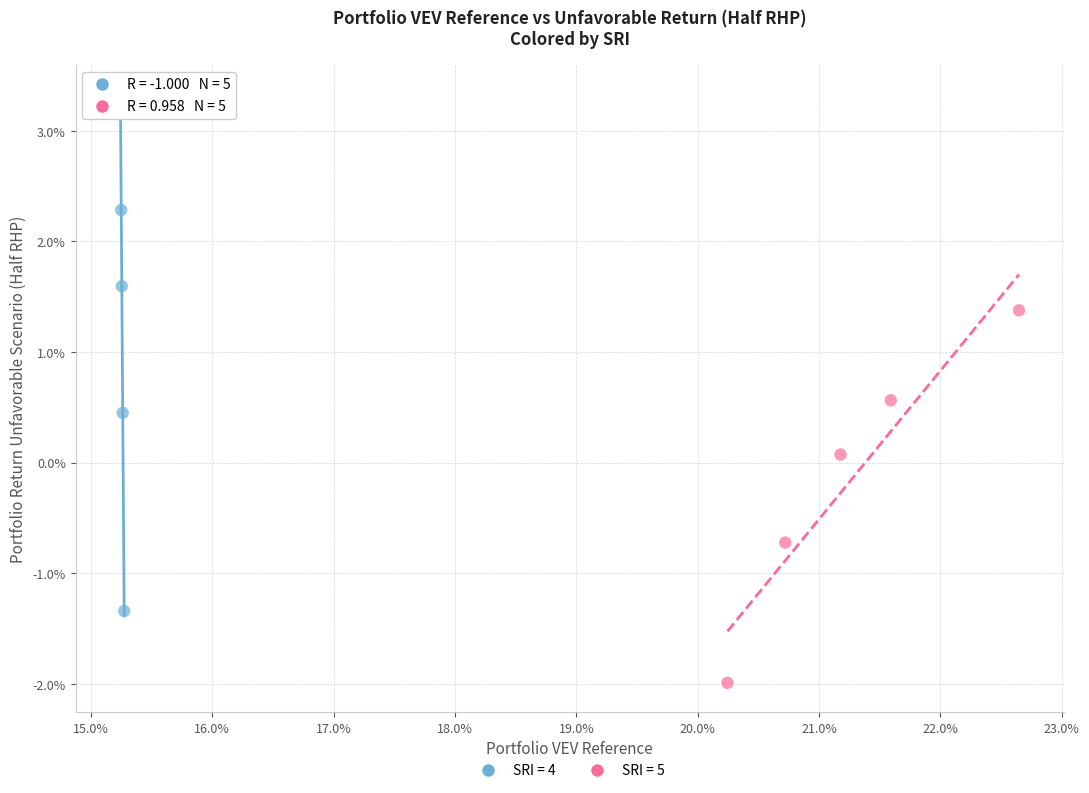

What are all the series names shown in the legend?

SRI = 4, SRI = 5